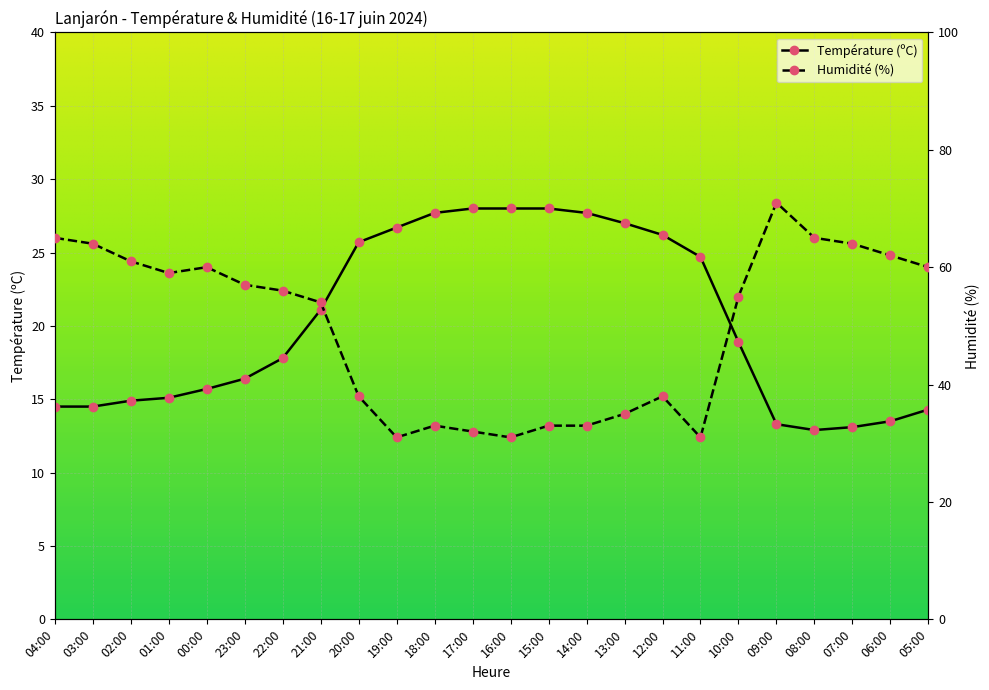

True or false: Température (ºC) has a value of 13.1 at 07:00.

True